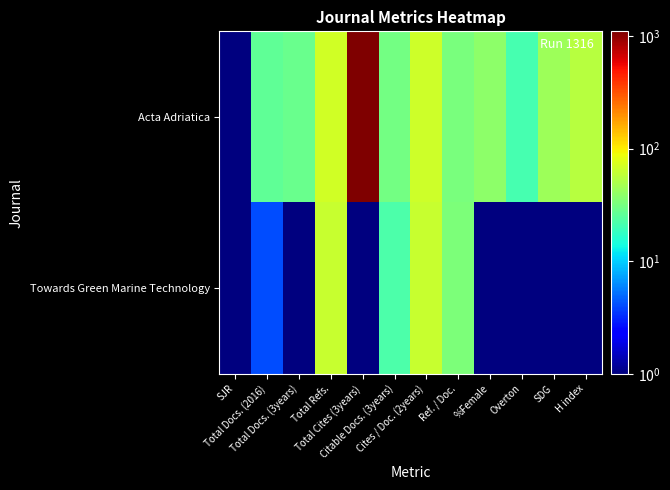

Which has a higher value, Cites / Doc. (2years) or Total Docs. (3years)?

Cites / Doc. (2years)